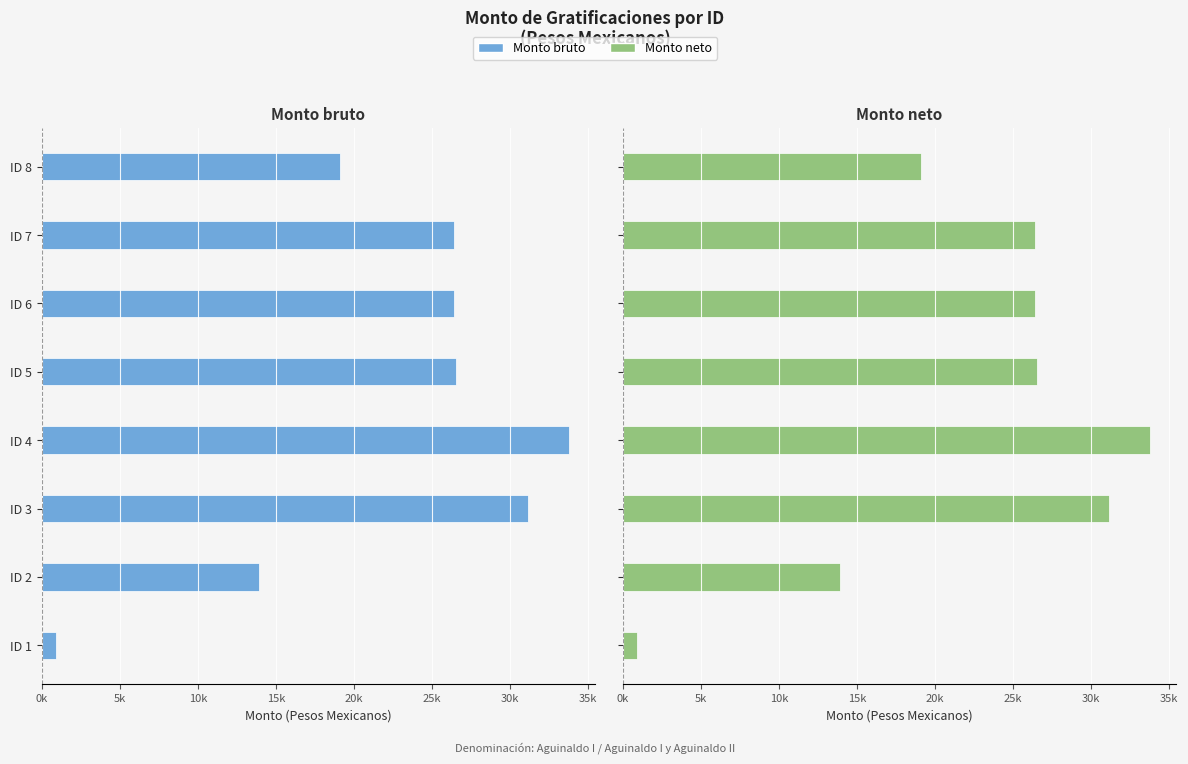

What is the greatest value displayed?

33765.7